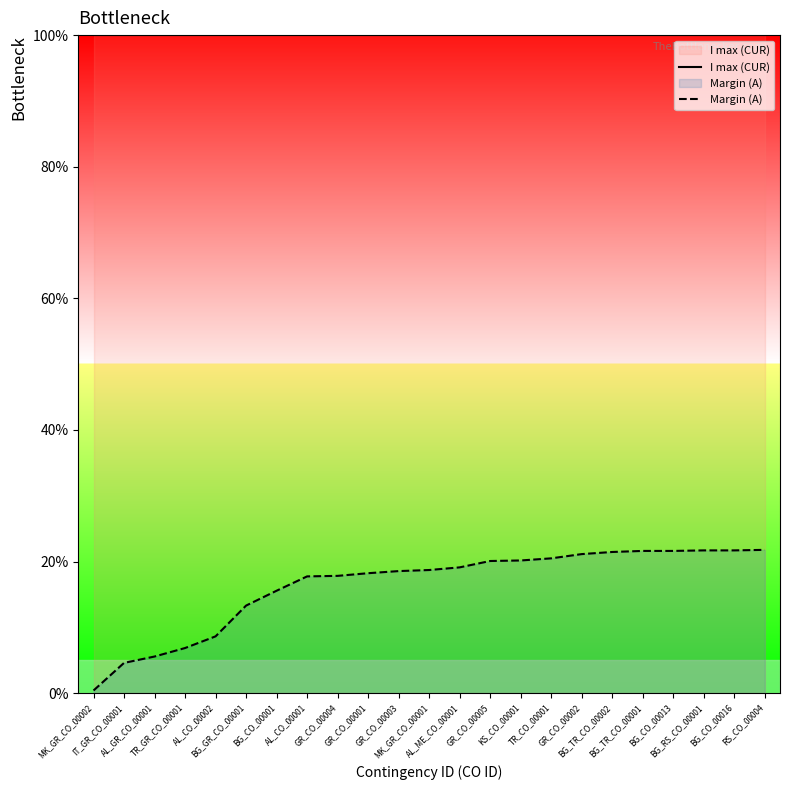

Which series has the largest total across all categories?

I max (CUR)